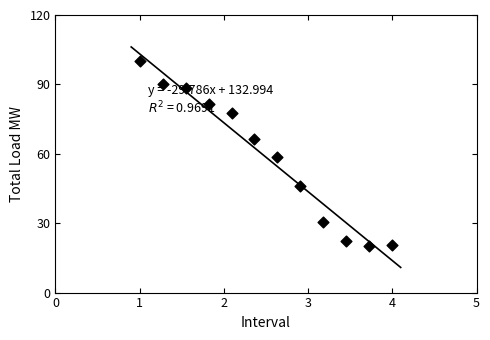

What is the average X value?

2.5